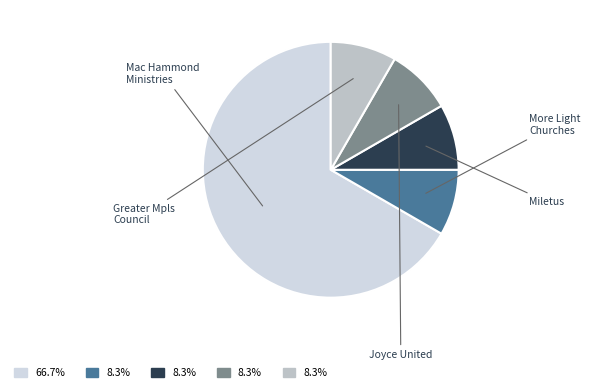

Does any single category account for the majority?

Yes